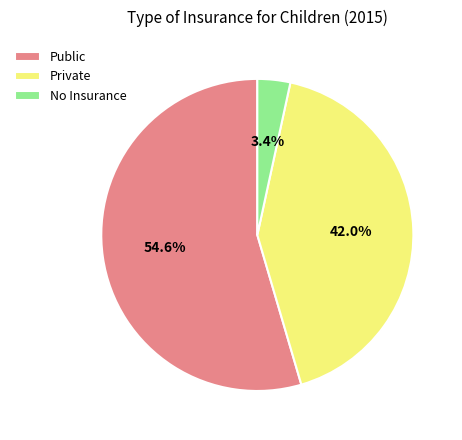

What portion of the pie excludes Public?

45.4%